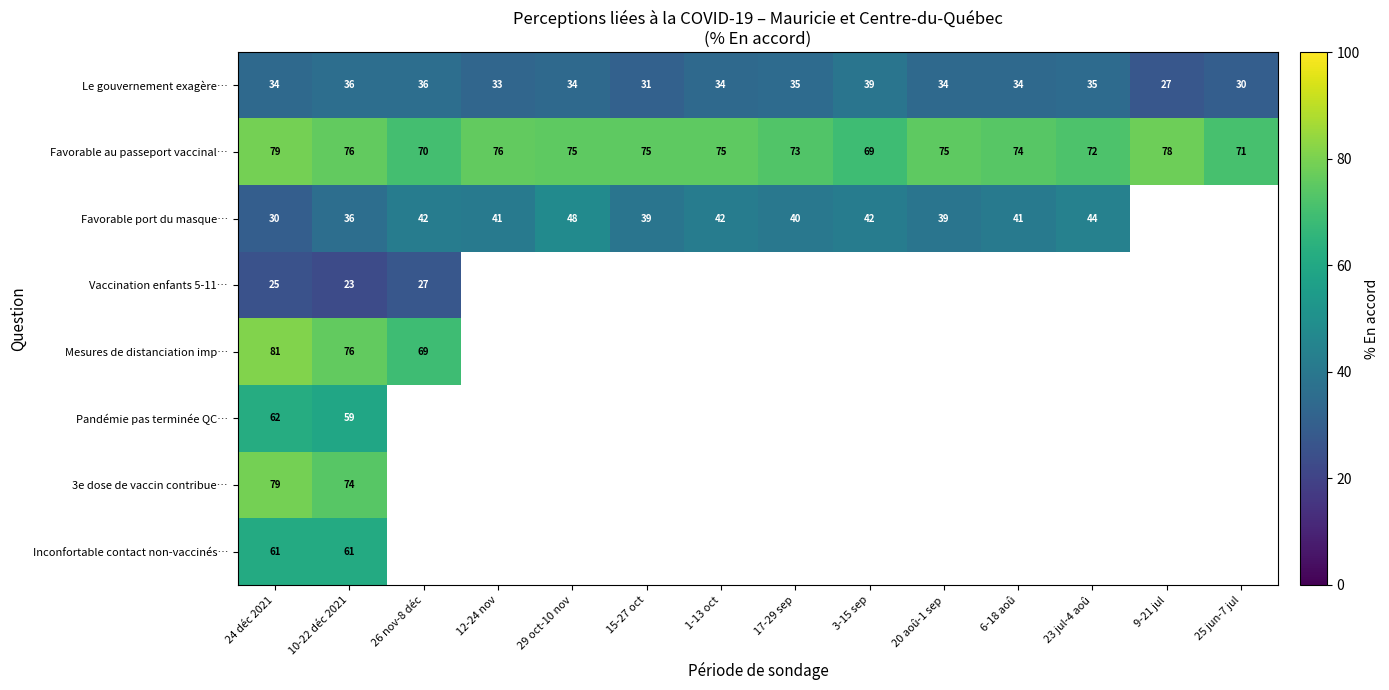

The value of Favorable port du masque… at 17-29 sep is 52.5. True or false?

False